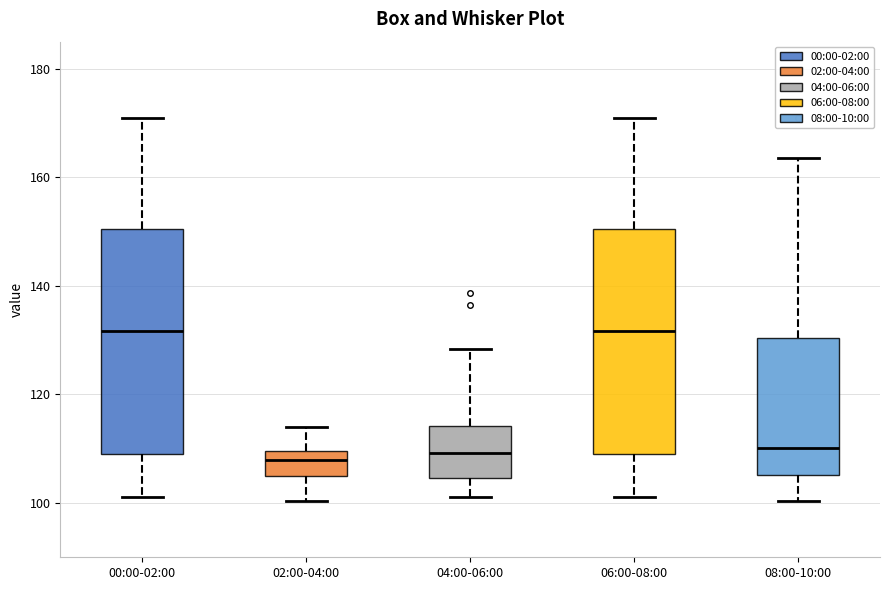

Reading left to right, read every box against the y-axis: the position of its median line, the range the box covers, and the ends of its whiskers. The values are not printed on the chart, so give them approximately, as read against the axis.

00:00-02:00: median 132, box 110 to 150, whiskers 102 to 170
02:00-04:00: median 108, box 104 to 110, whiskers 100 to 114
04:00-06:00: median 110, box 104 to 114, whiskers 102 to 128
06:00-08:00: median 132, box 110 to 150, whiskers 102 to 170
08:00-10:00: median 110, box 106 to 130, whiskers 100 to 164